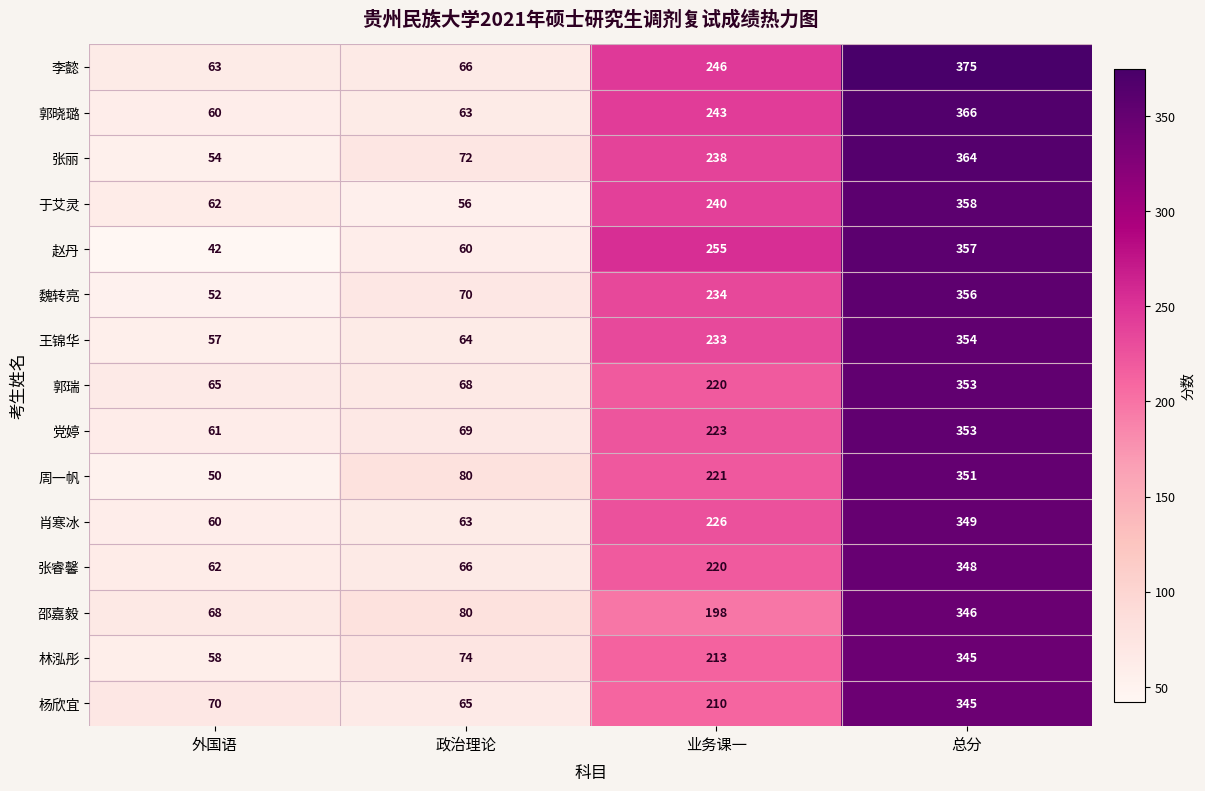

What is the average value of the 于艾灵 series?

179